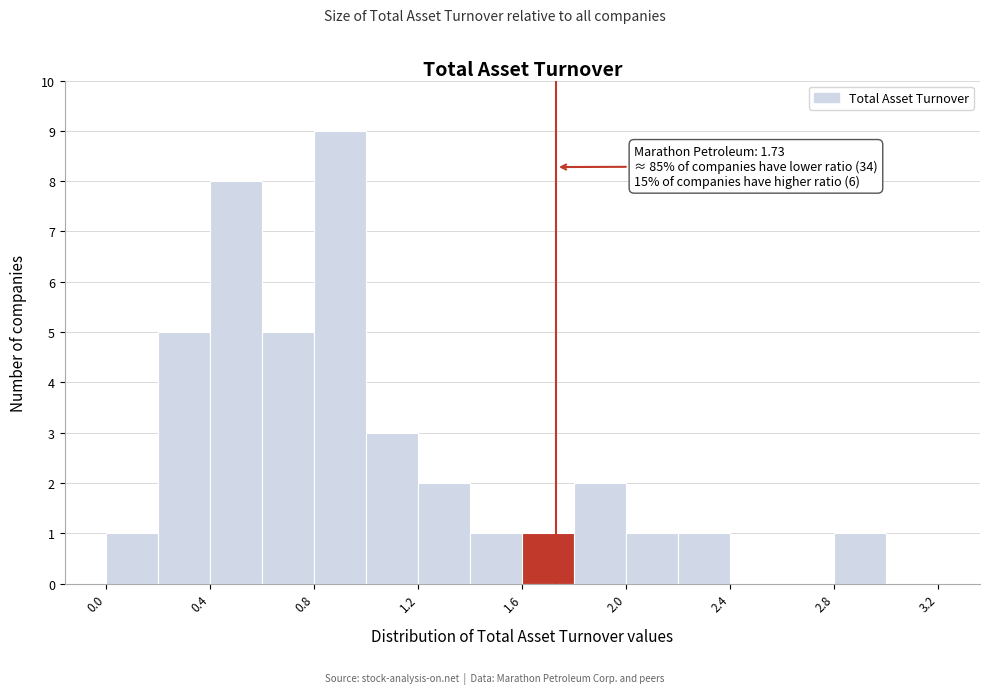

Which range on the x-axis has the tallest bar?

0.8 to 1.0